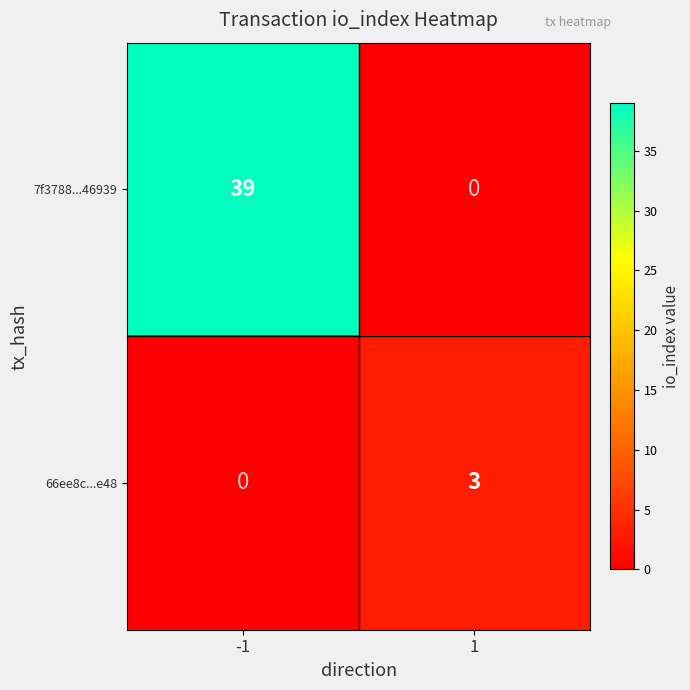

What is the difference between the 66ee8c...e48 values at -1 and 1?

3